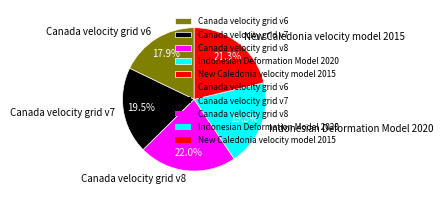

Does Canada velocity grid v6 represent more than half of the total?

No